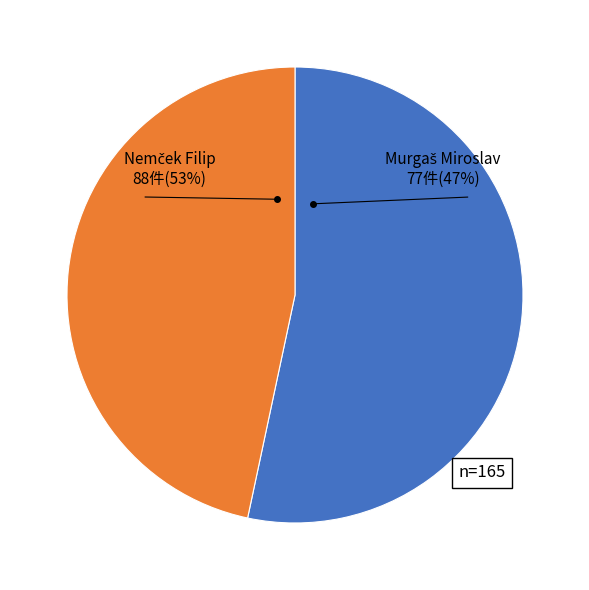

What is the ratio of the value at Nemček Filip to the value at Murgaš Miroslav?

1.1